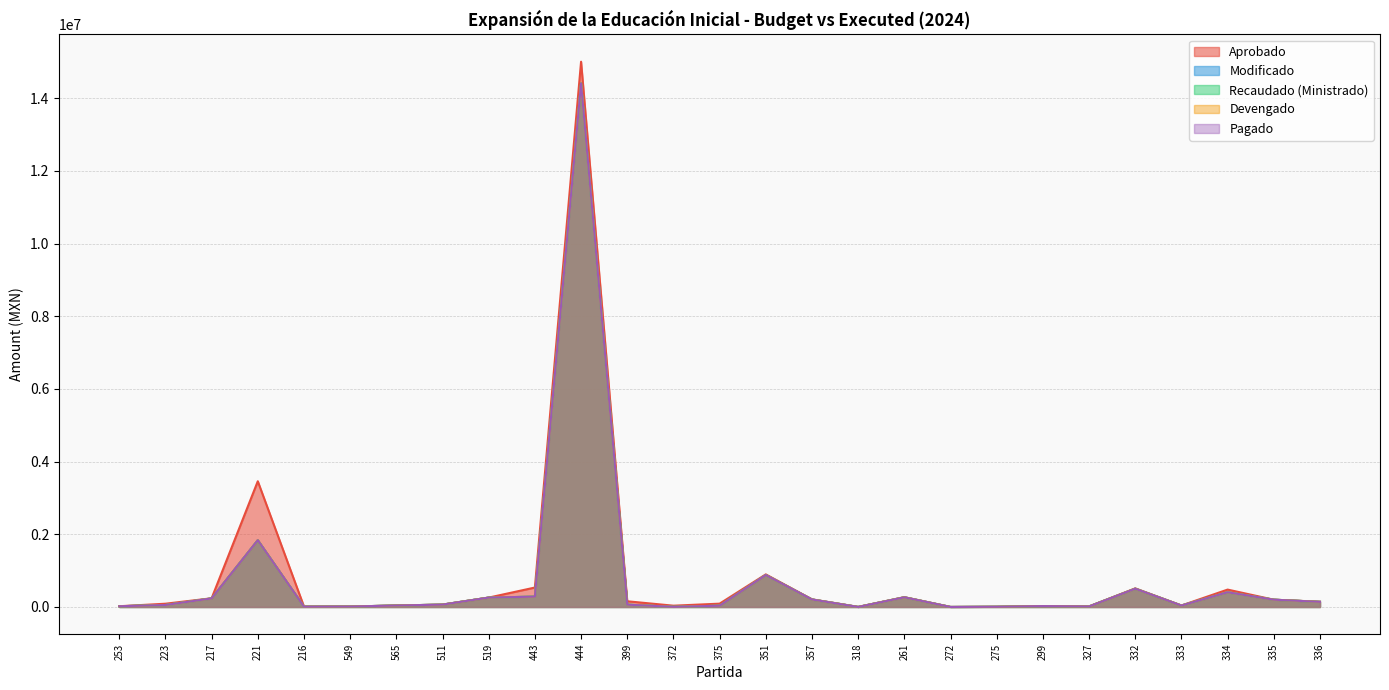

True or false: Devengado and Aprobado intersect in this chart.

False